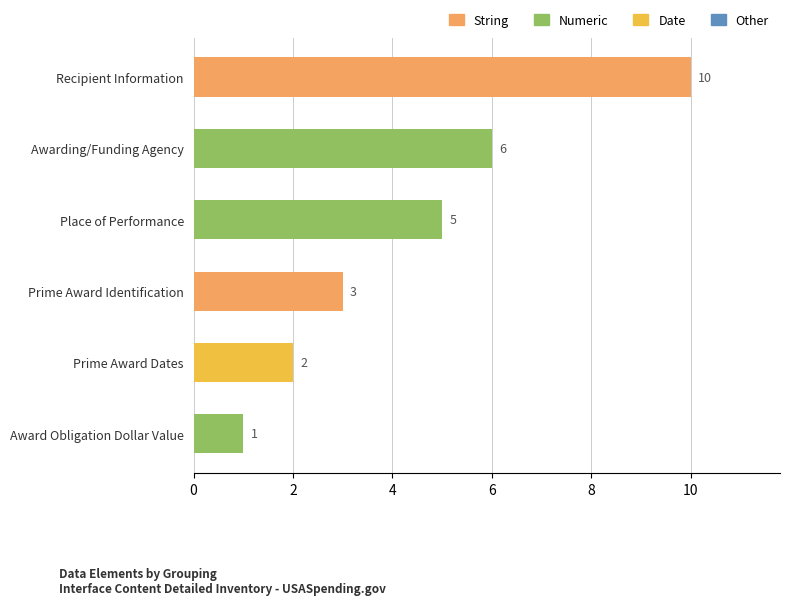

The chart shows a value of 3 at Prime Award Identification. True or false?

True